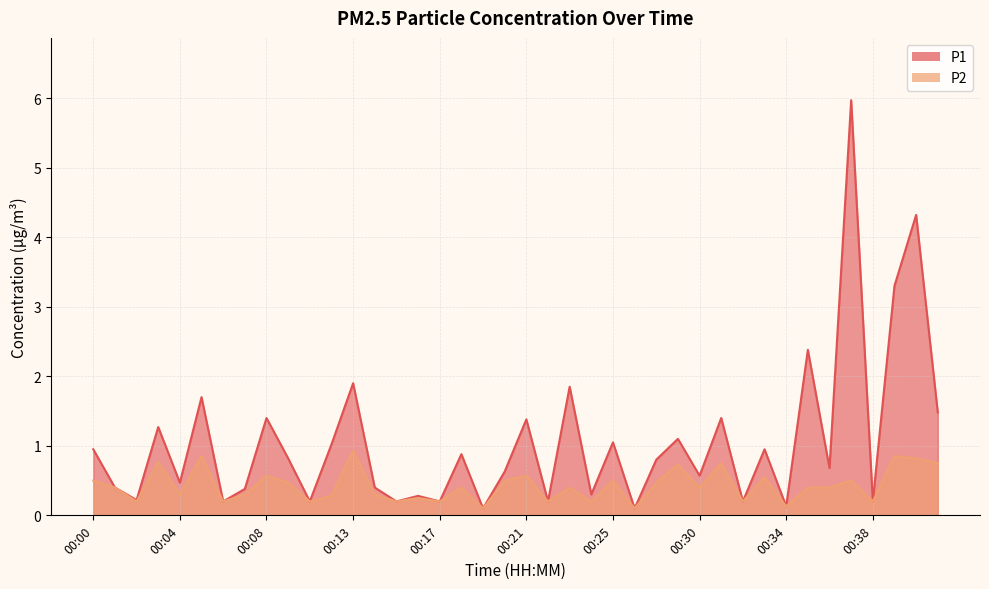

At how many categories does at least one series exceed 2?

4